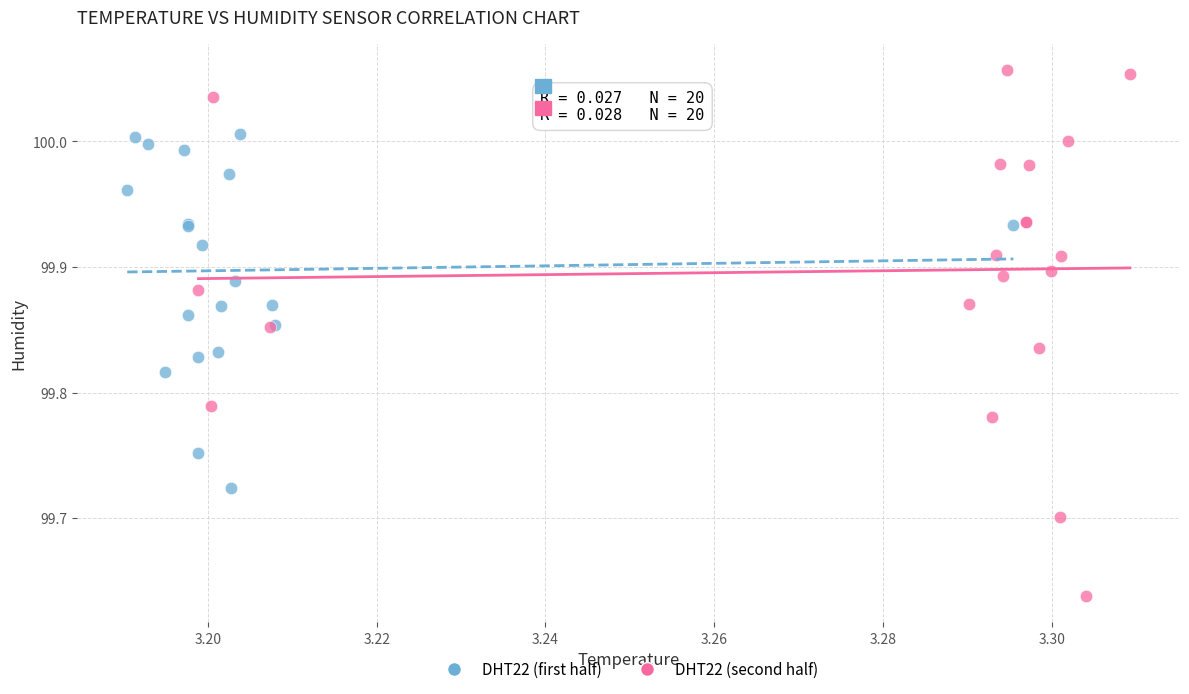

Which series contains the lowest Y value?

DHT22 (second half)